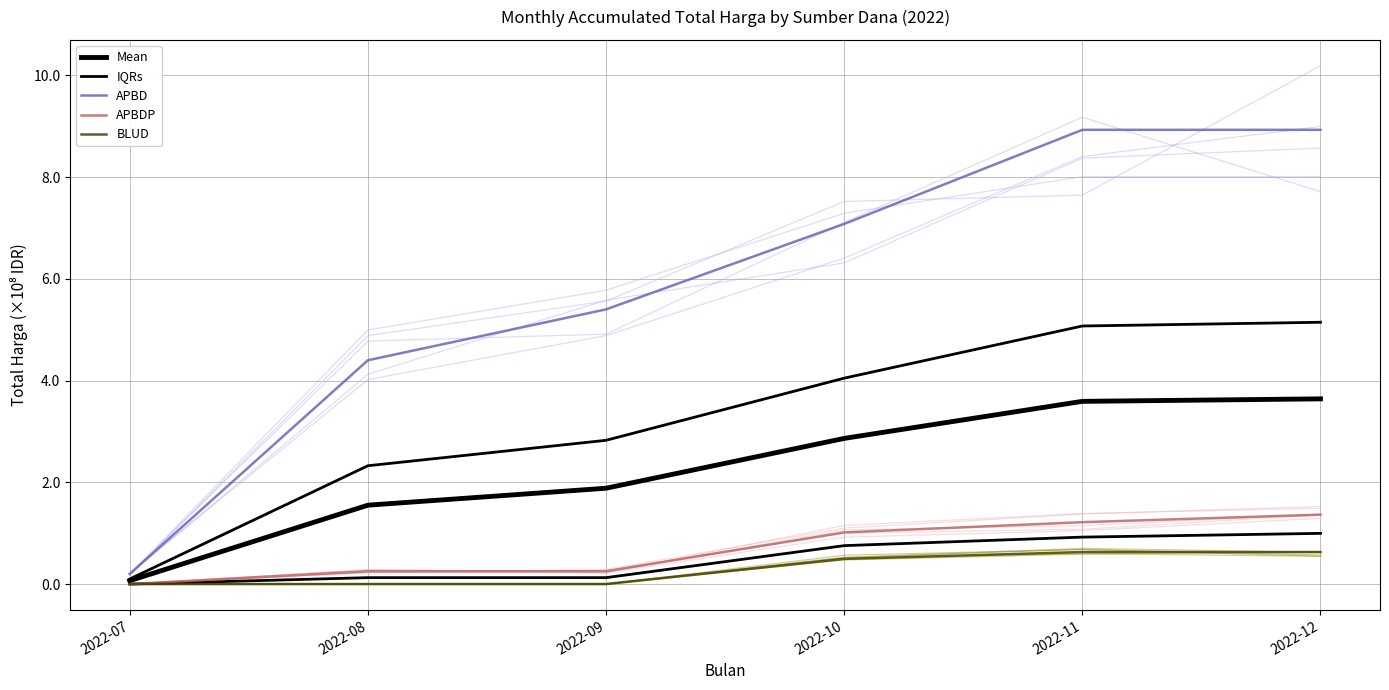

What is the sum of the Mean values at 2022-10 and 2022-11?

6.5